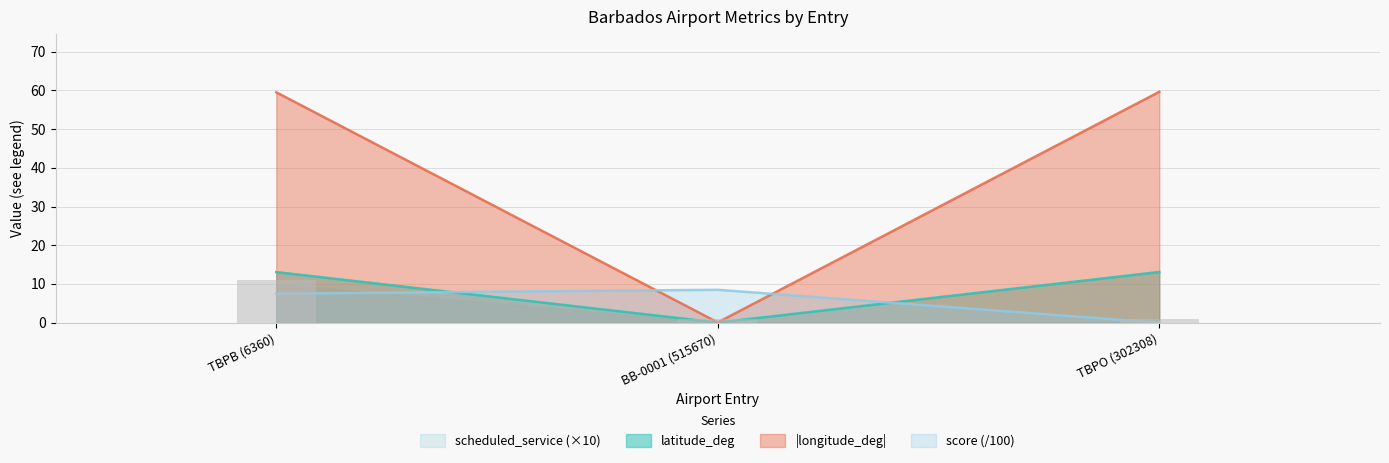

What is the sum of the longitude_deg values at BB-0001 (515670) and TBPB (6360)?

59.6